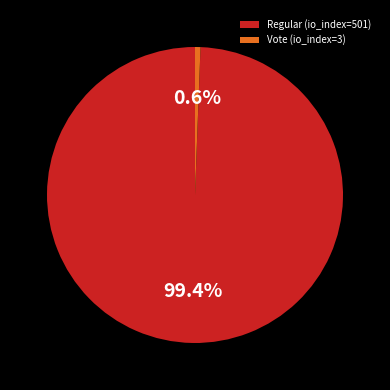

Approximately how many times larger is the value at Regular (io_index=501) compared to Vote (io_index=3)?

167.0